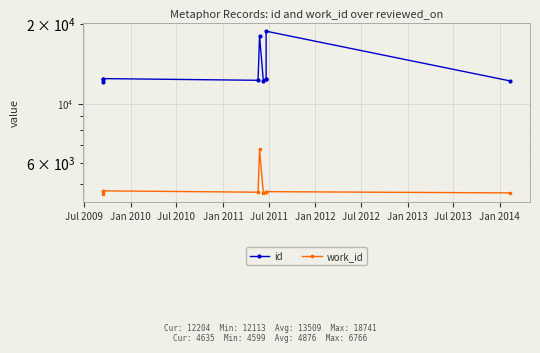

What is the average value of the work_id series?

4877